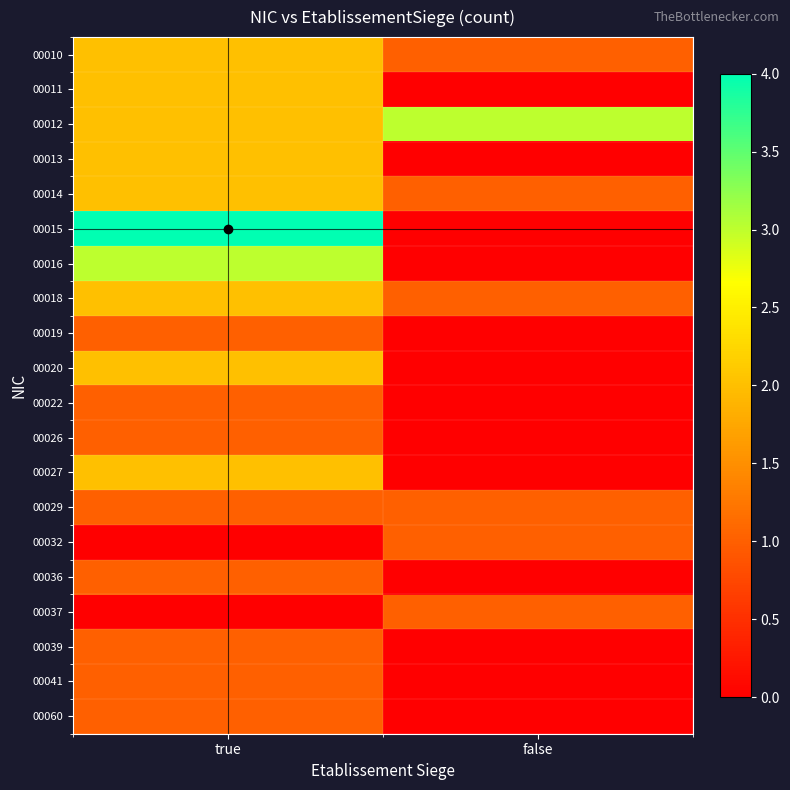

Which series has the widest spread of values?

00015